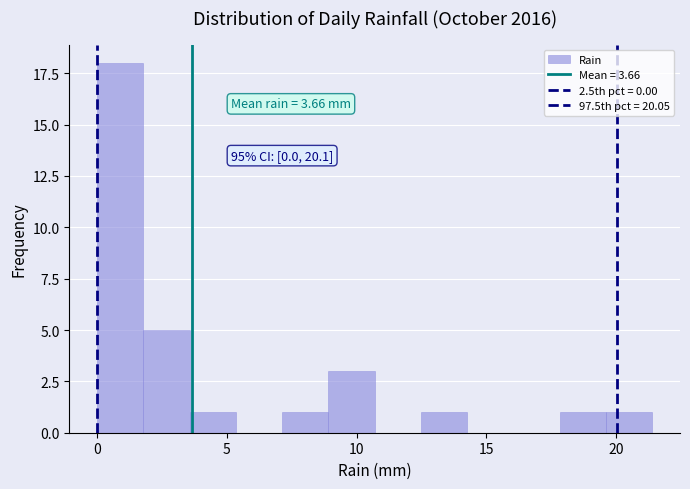

Read against the x-axis, roughly where is the centre of the tallest bar?

1.0